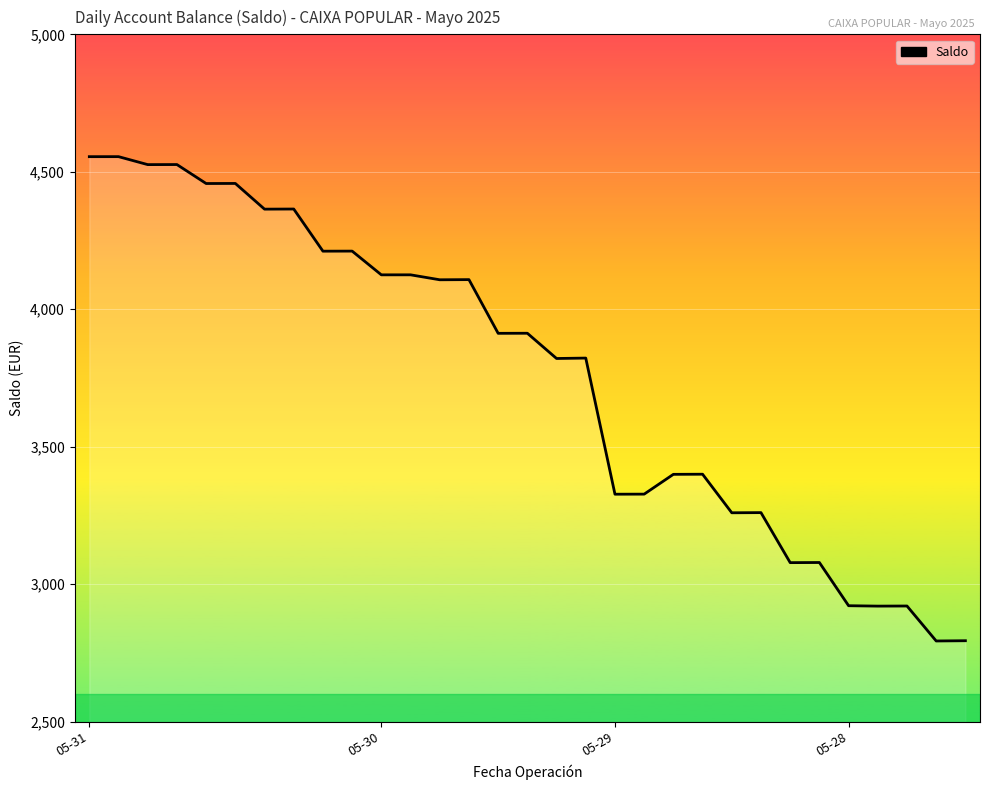

What is the difference between the maximum and minimum values?

1761.4